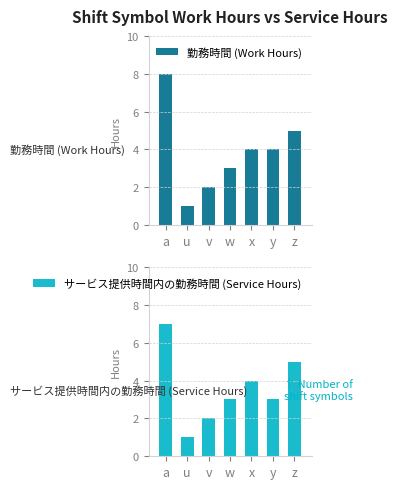

Count the number of data series in this chart.

2